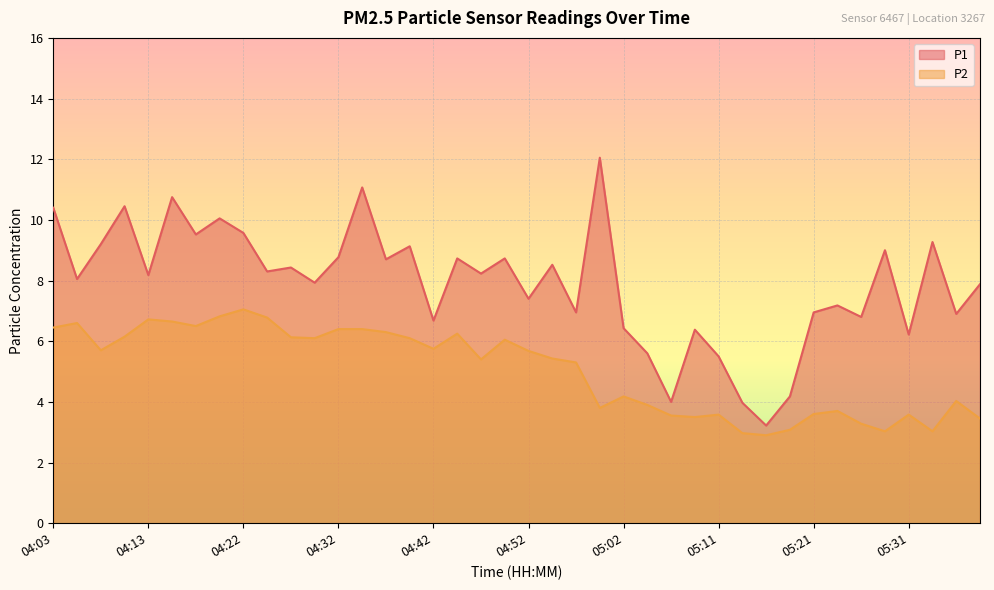

Between 04:15 and 04:44, which series saw the biggest shift?

P1